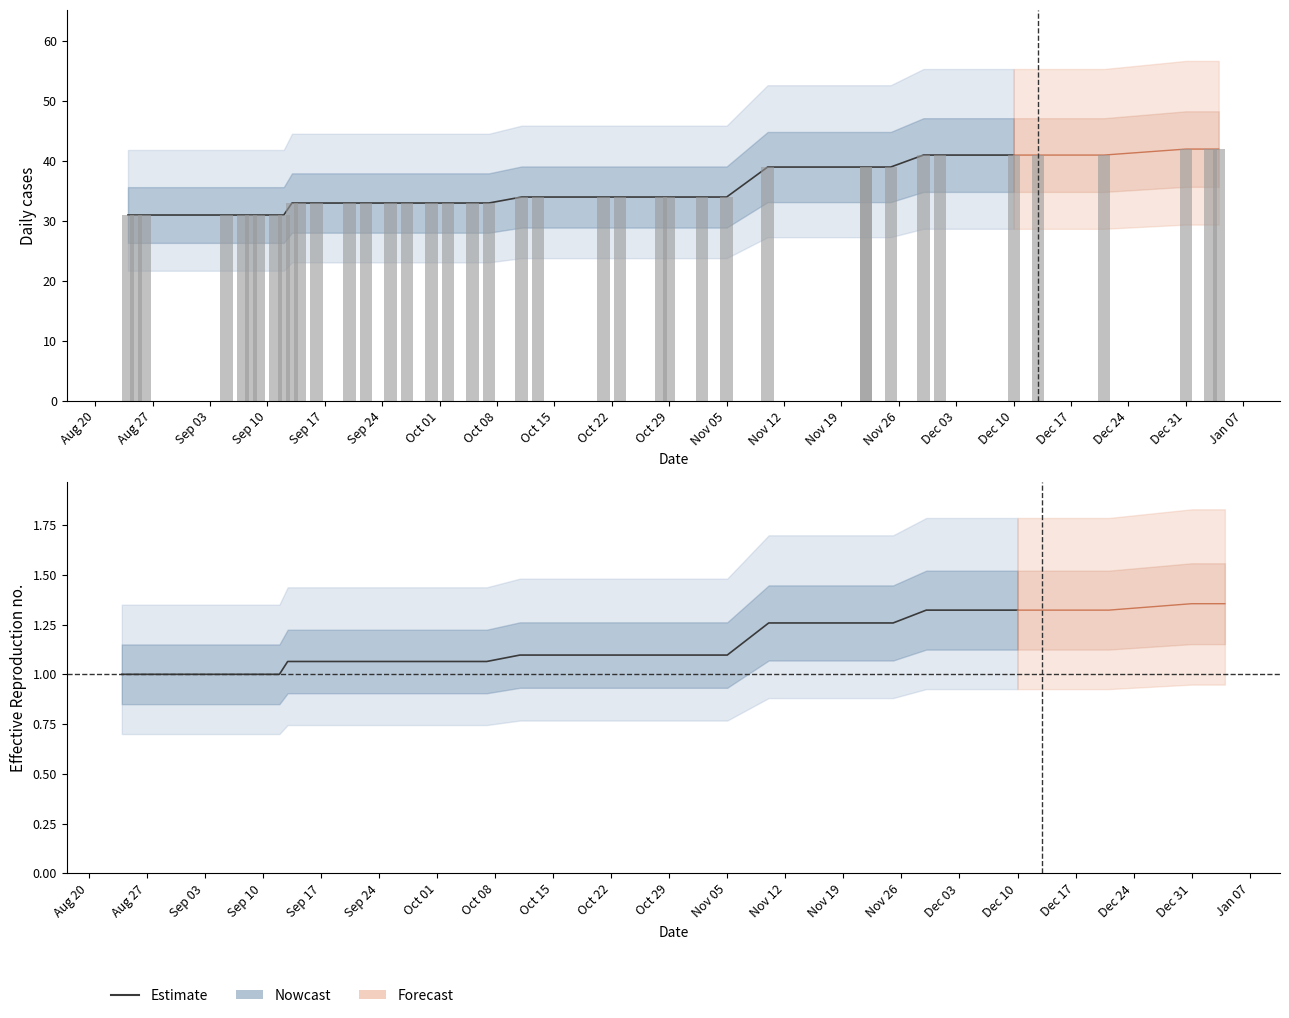

How many values exceed 1?

26